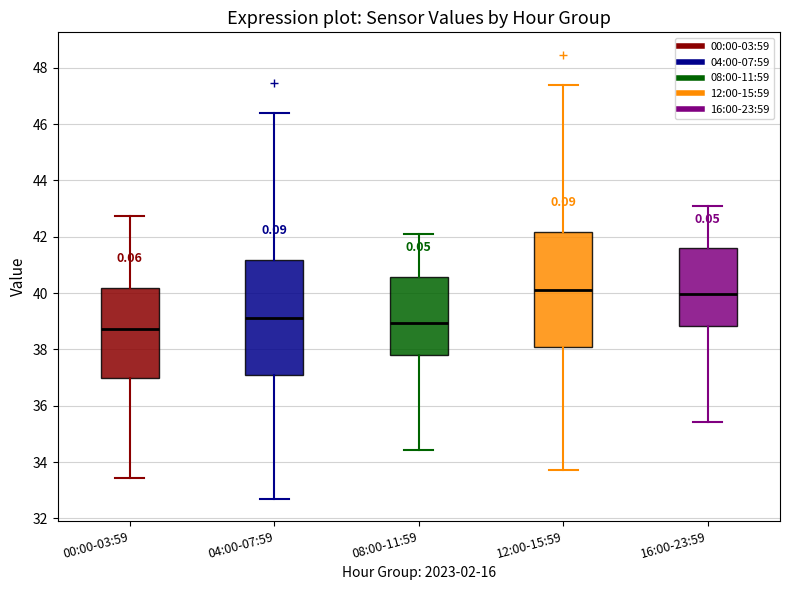

Reading left to right, transcribe this box plot: for each box, give where its median line is, the range the box spans, and where its two whiskers end, as read against the y-axis. The values are not printed on the chart, so give them approximately, as read against the axis.

00:00-03:59: median 38.8, box 37.0 to 40.2, whiskers 33.4 to 42.8
04:00-07:59: median 39.2, box 37.2 to 41.2, whiskers 32.8 to 46.4
08:00-11:59: median 39.0, box 37.8 to 40.6, whiskers 34.4 to 42.2
12:00-15:59: median 40.2, box 38.2 to 42.2, whiskers 33.8 to 47.4
16:00-23:59: median 40.0, box 38.8 to 41.6, whiskers 35.4 to 43.2